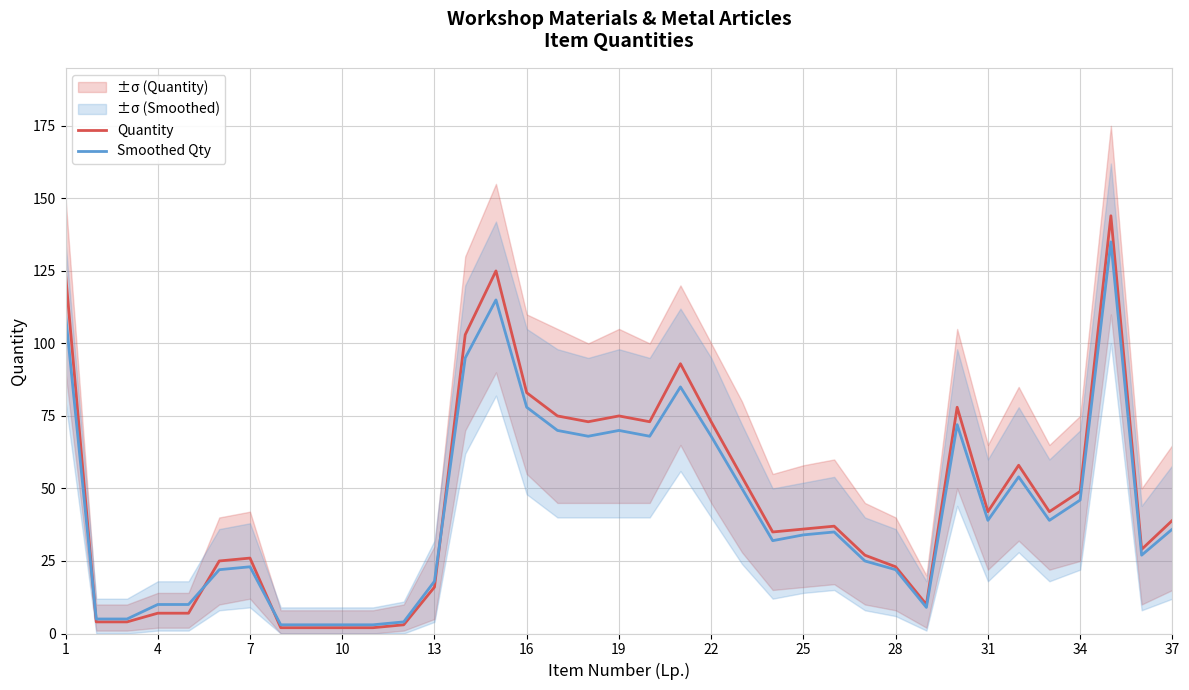

The Smoothed Qty series shows 23 at 7. True or false?

True